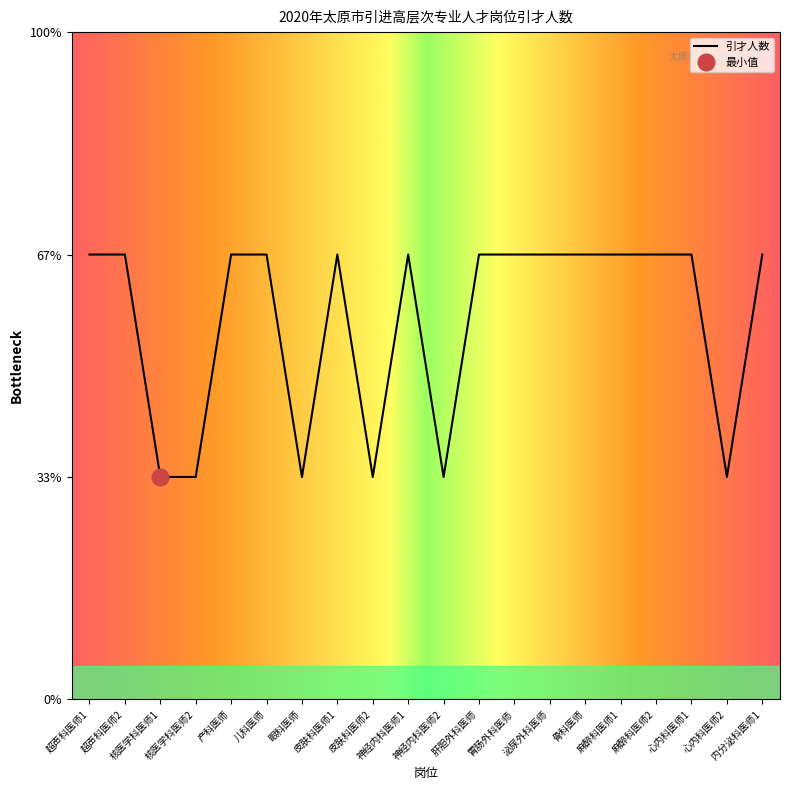

Does the chart have visible grid lines?

No